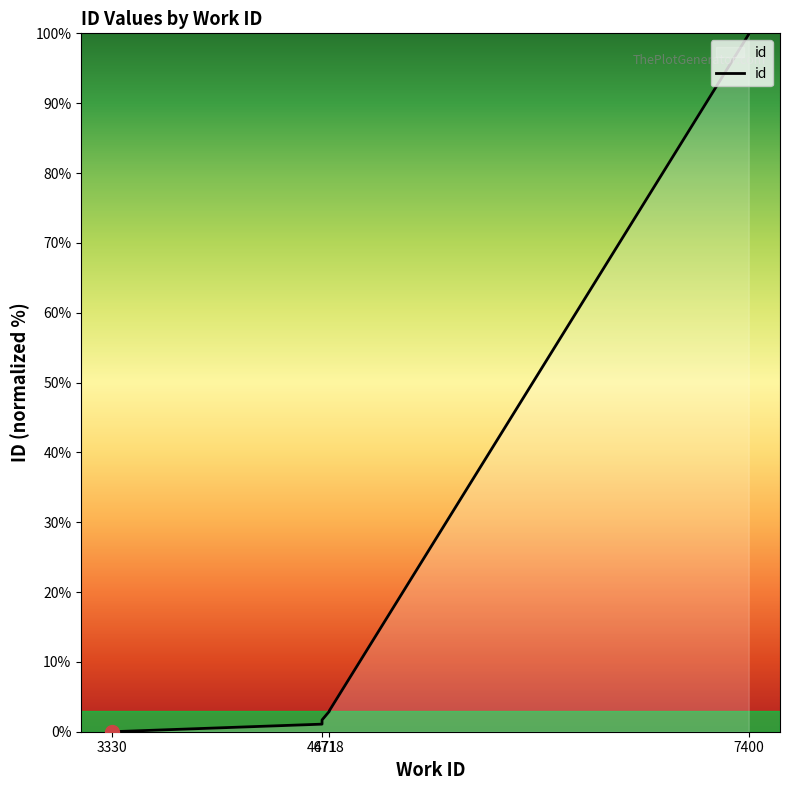

What is the value of the 3rd point from the left?

1.1